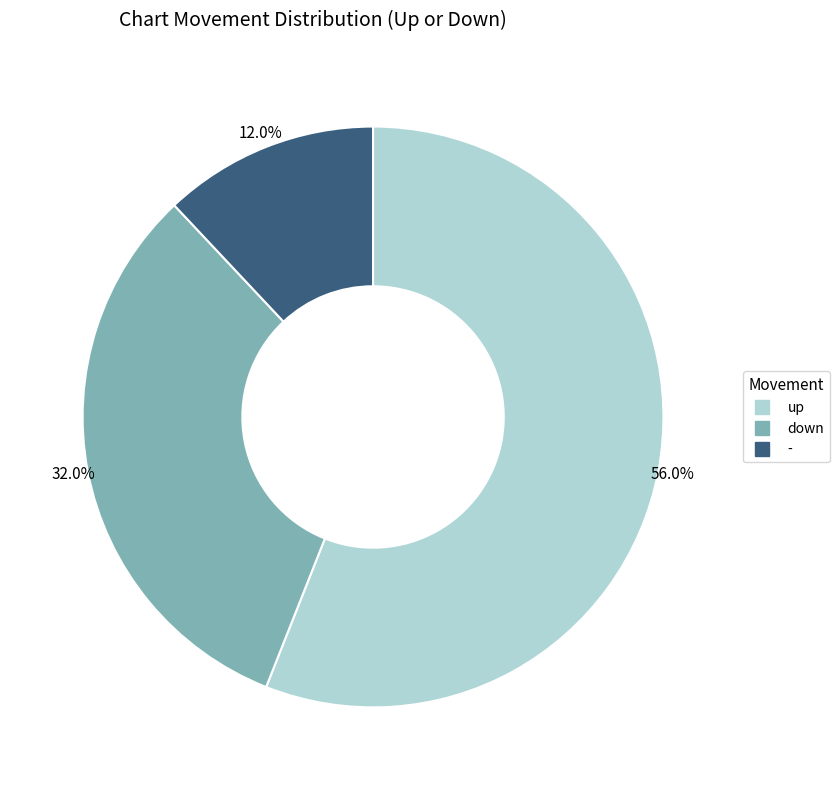

Which has a higher value, down or -?

down